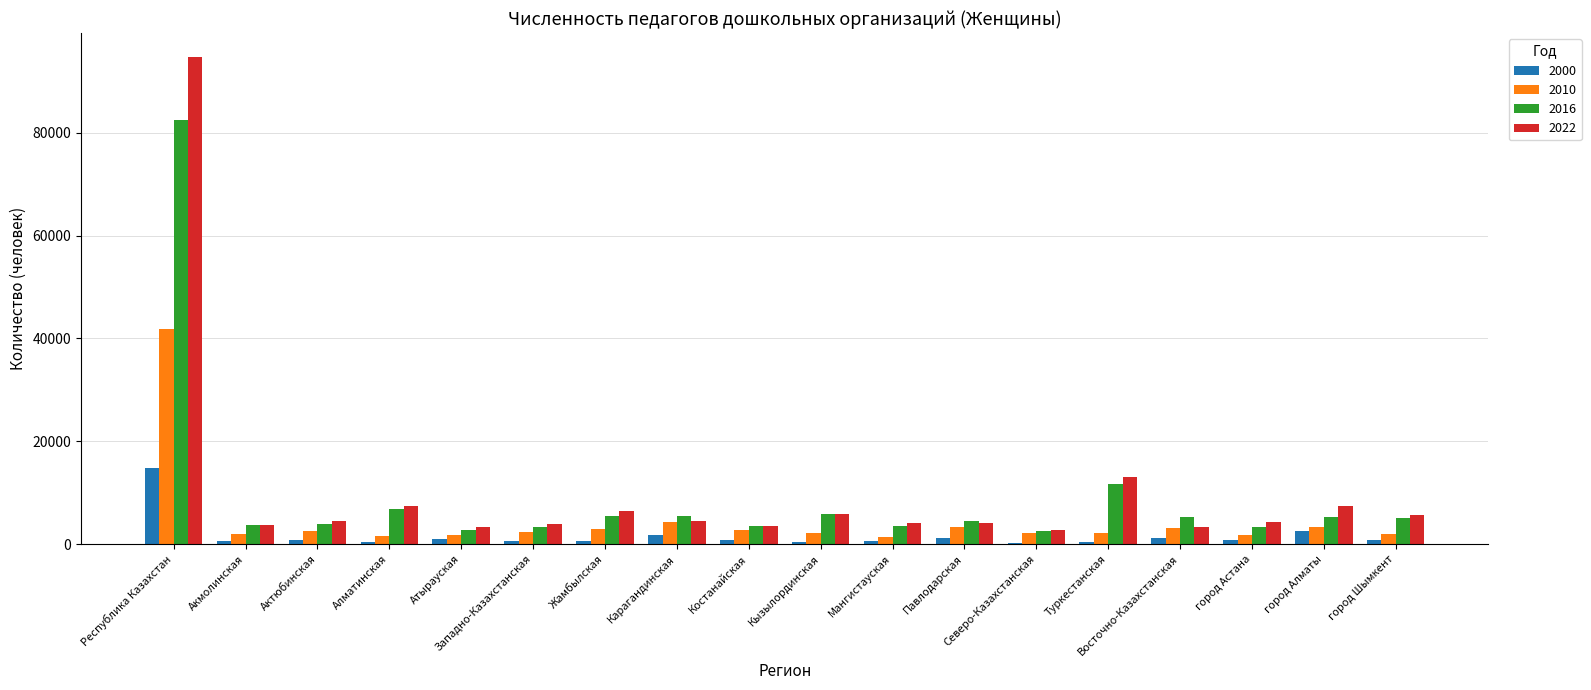

What is the sum of the 2010 values at Акмолинская and Туркестанская?

4224